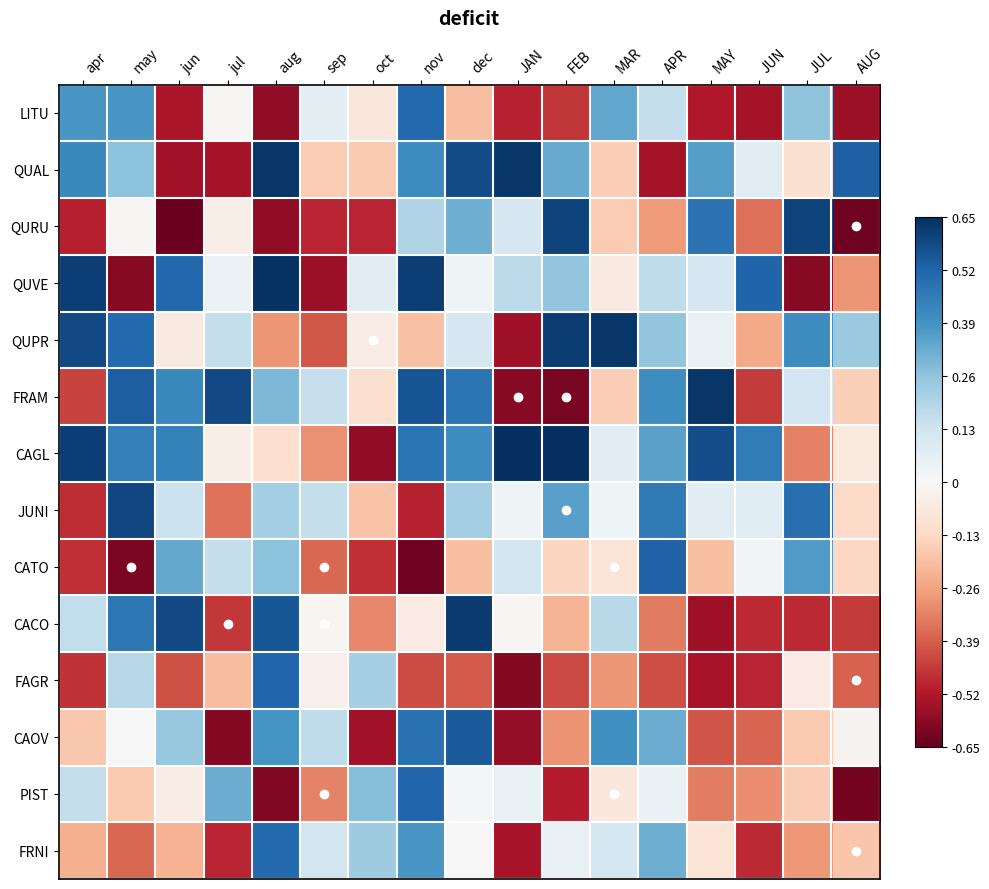

At which category does the chart reach its minimum across all series?

jun